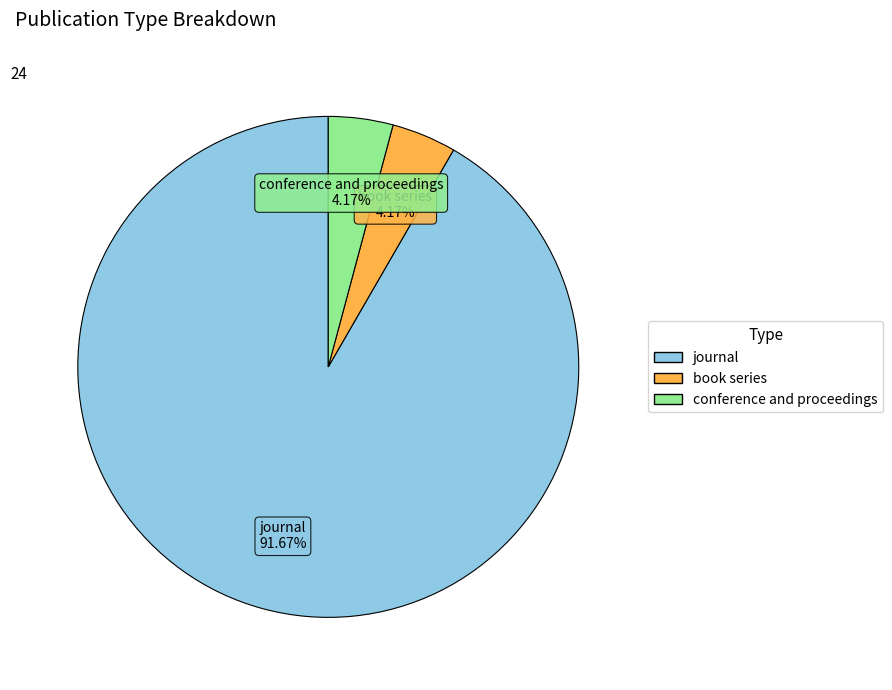

True or false: book series accounts for 4% of the total.

True